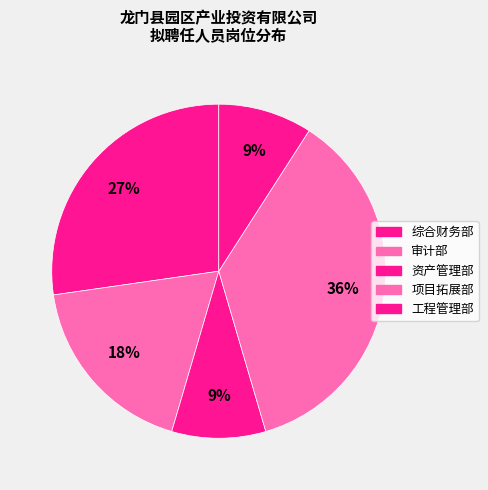

How many slices are in this pie chart?

5